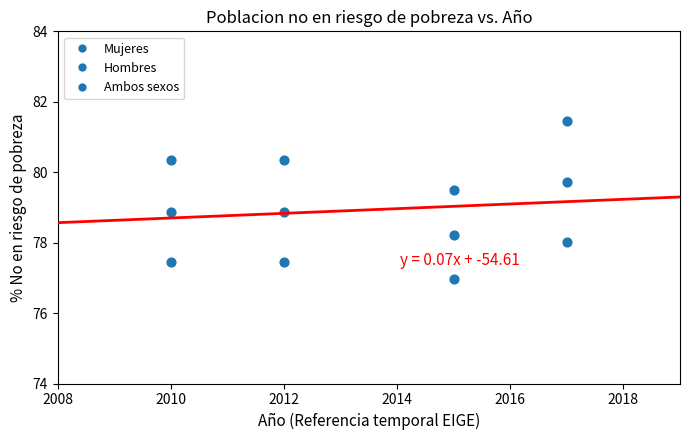

Count the number of points in this scatter plot.

12